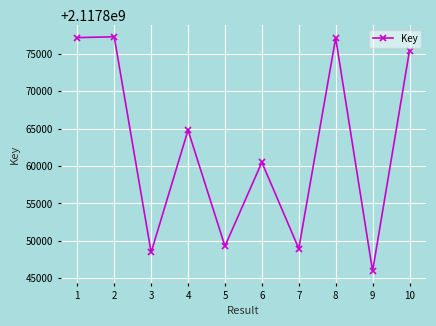

Where is the first local minimum?

3